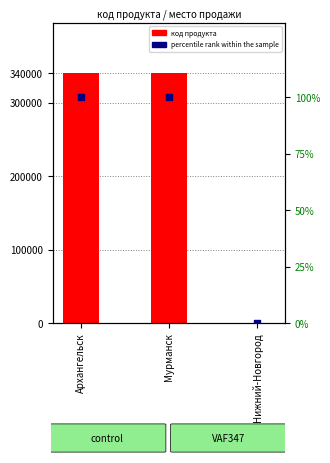

What are all the series names shown in the legend?

код продукта, percentile rank within the sample